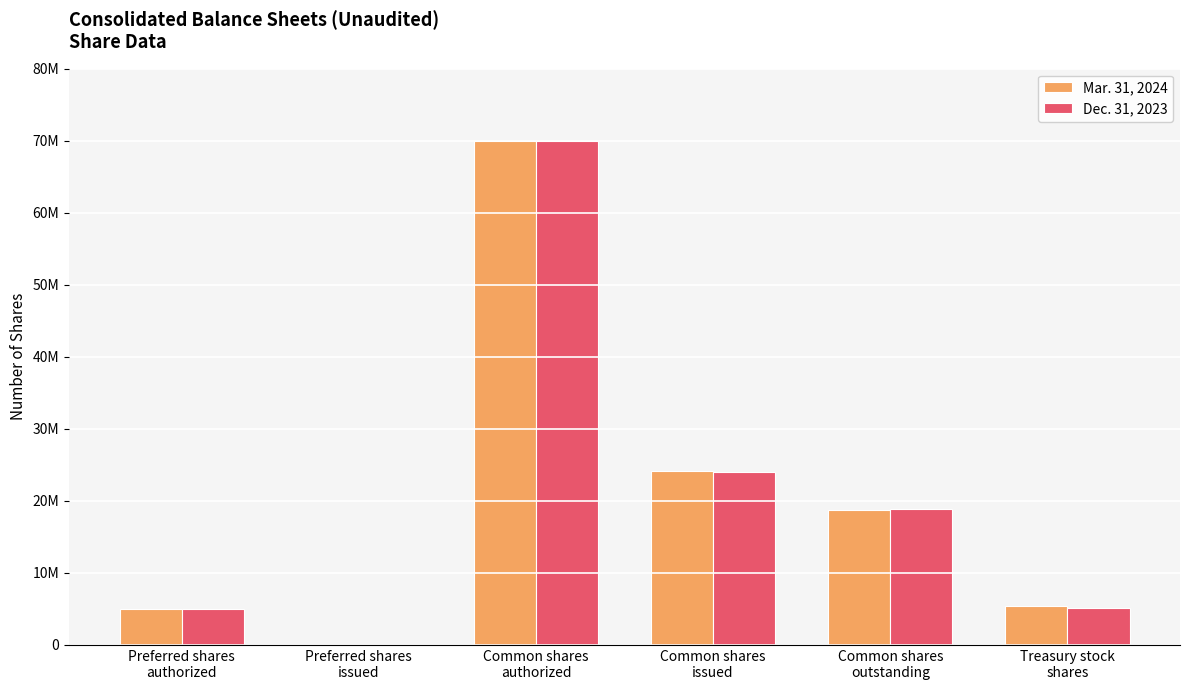

Reading left to right, transcribe all the data shown in this chart.

Mar. 31, 2024: 5000000	0	70000000	24110071	18754762	5355309
Dec. 31, 2023: 5000000	0	70000000	23982132	18845521	5136611